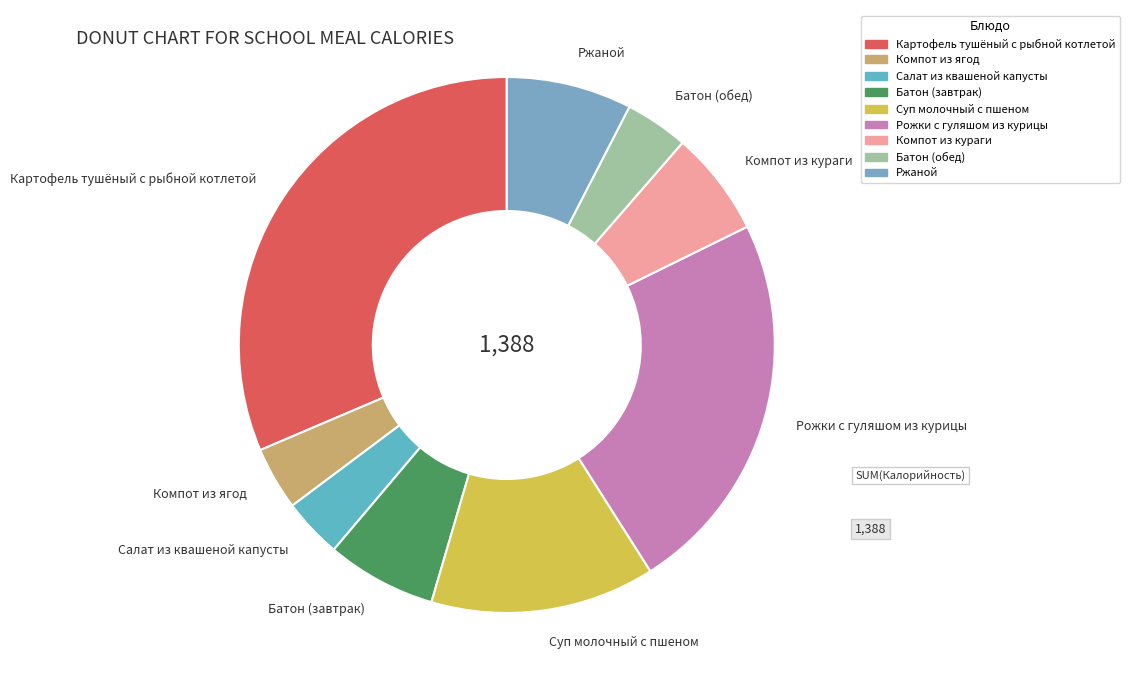

The Батон (завтрак) slice represents 7% of the pie. True or false?

True